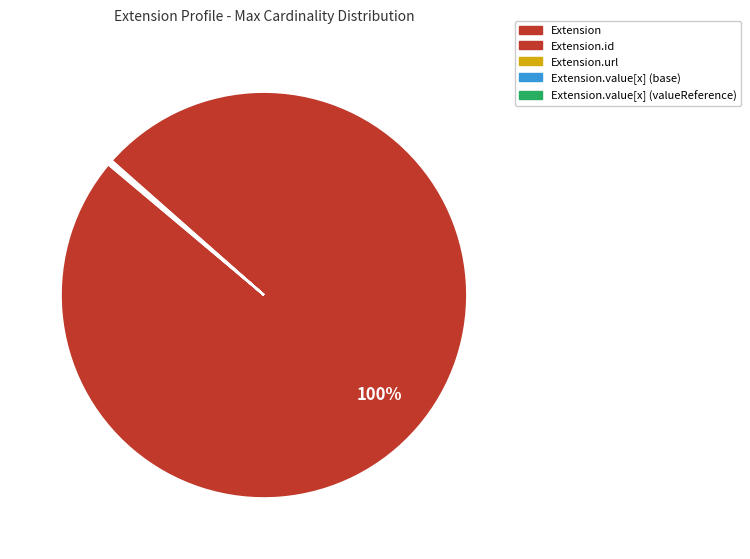

Does Extension account for over 50% of the chart?

Yes